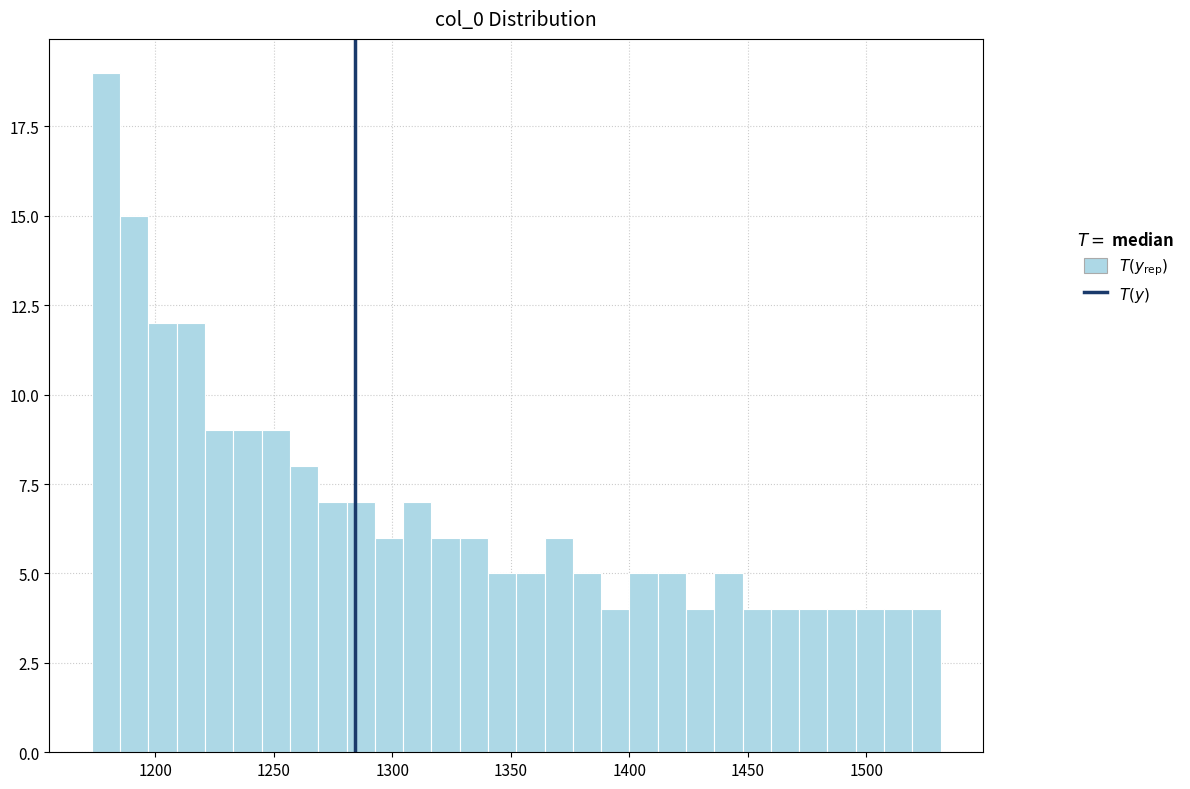

Around what value on the x-axis is the tallest bar? Give the approximate position of its centre, as read against the axis.

1180